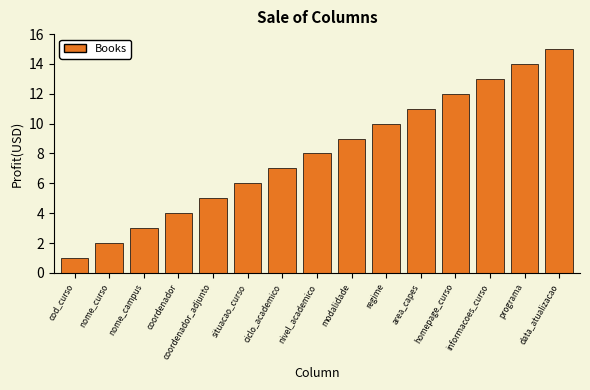

Rank the categories by value from highest to lowest.

data_atualizacao, programa, informacoes_curso, homepage_curso, area_capes, regime, modalidade, nivel_academico, ciclo_academico, situacao_curso, coordenador_adjunto, coordenador, nome_campus, nome_curso, cod_curso